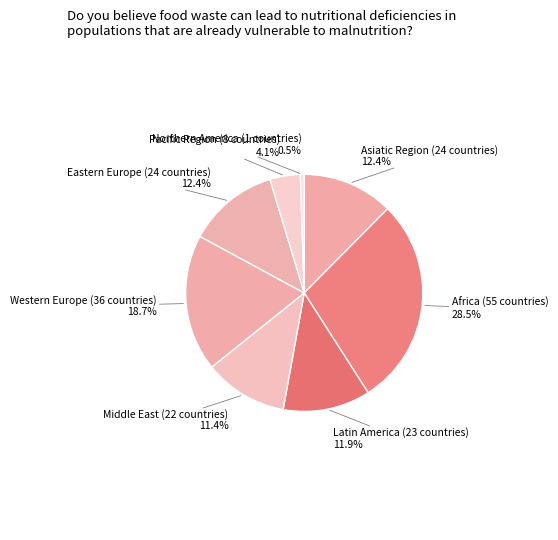

How much of the chart is everything except Latin America?

88.1%